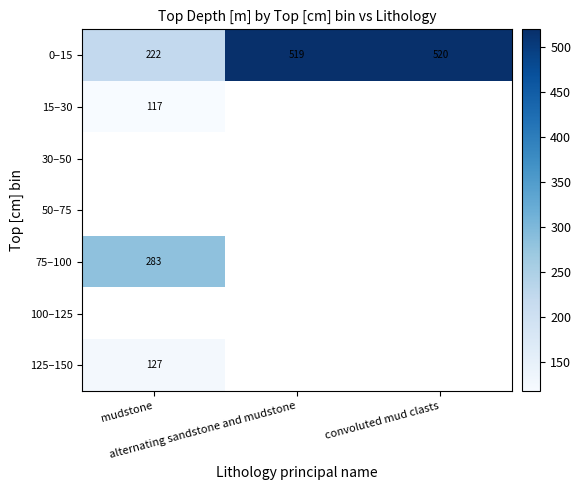

Between mudstone and convoluted mud clasts, which is larger?

convoluted mud clasts